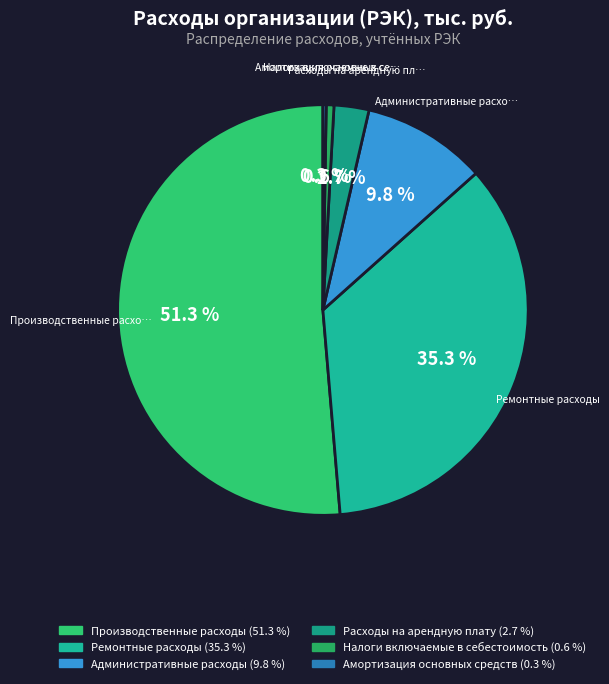

The Административные расходы slice represents 10% of the pie. True or false?

True